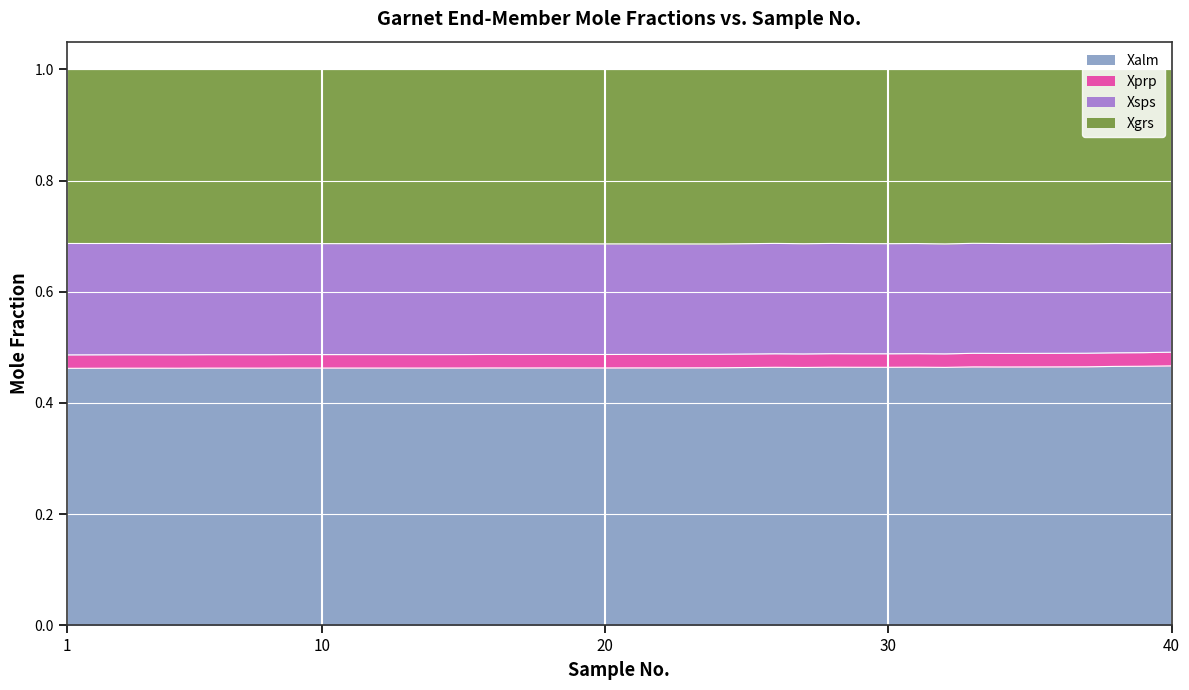

What are all the series names shown in the legend?

Xalm, Xprp, Xsps, Xgrs